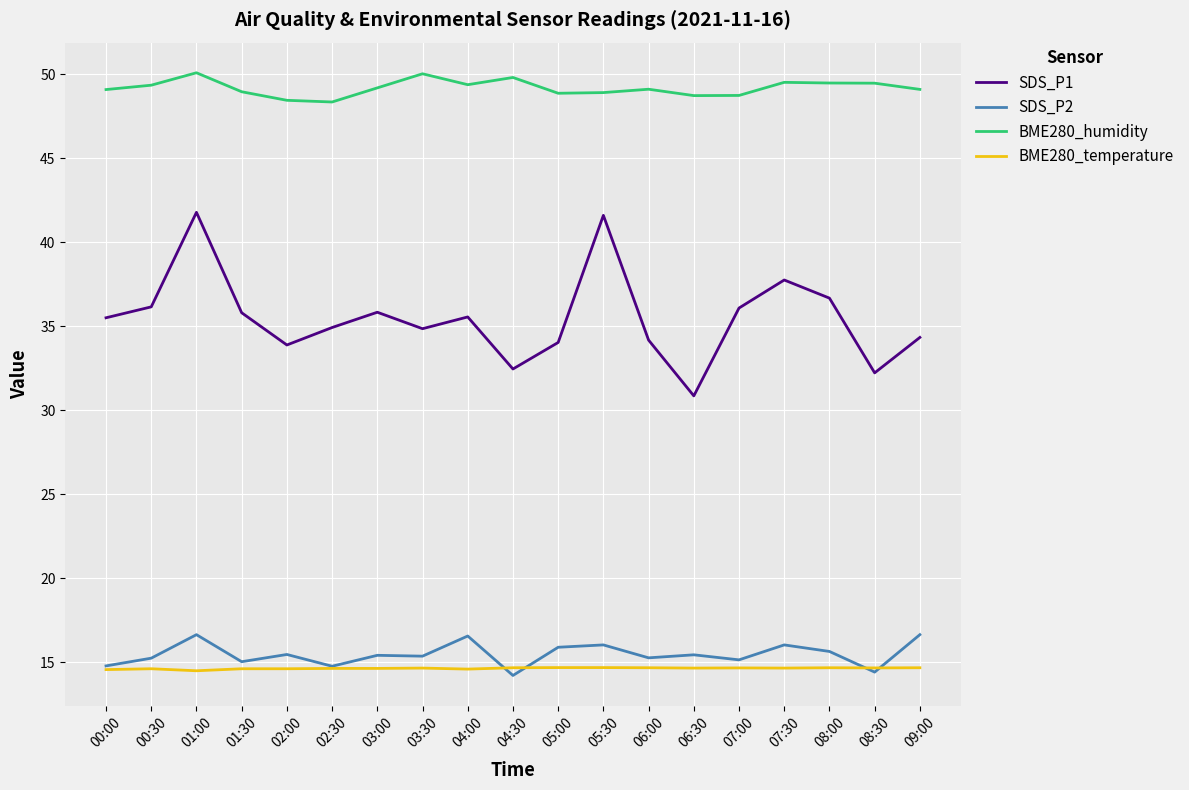

Between 00:00 and 04:00, which series saw the biggest shift?

SDS_P2